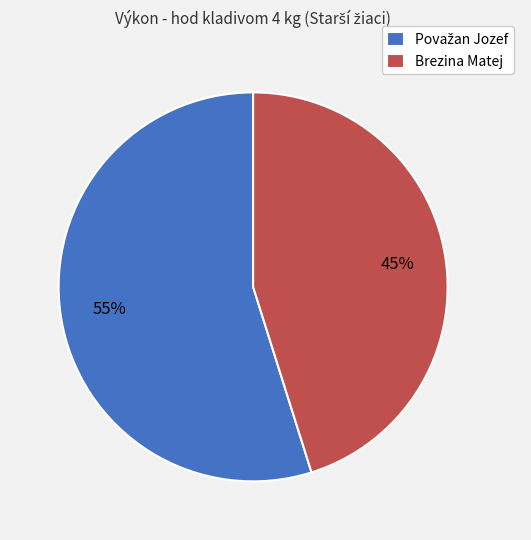

To the nearest percent, what portion does Brezina Matej represent?

45%